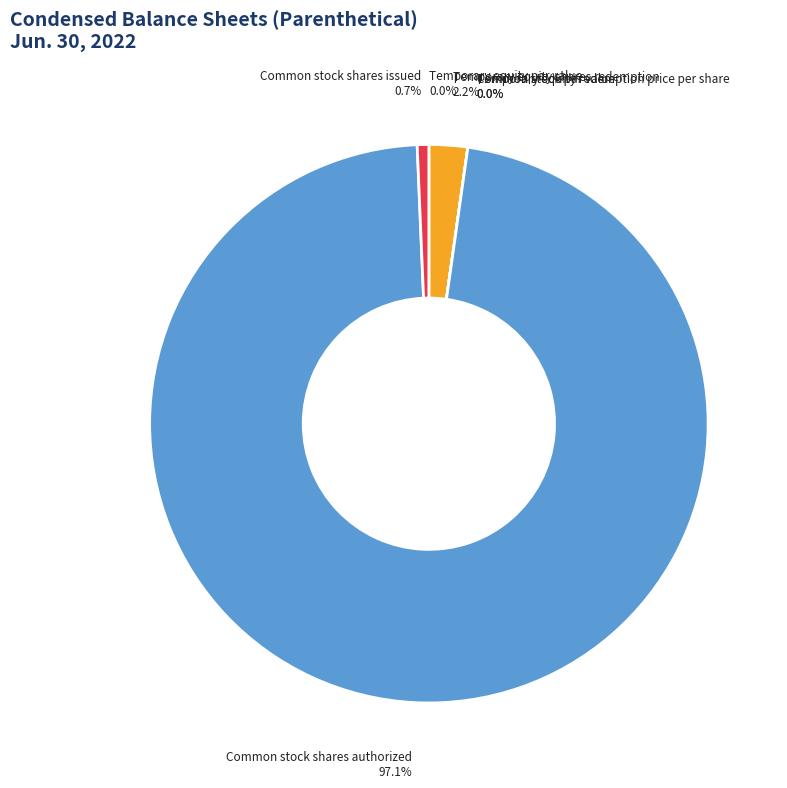

What is the change in value from Temporary equity par value to Common stock shares issued?

+3445000.0